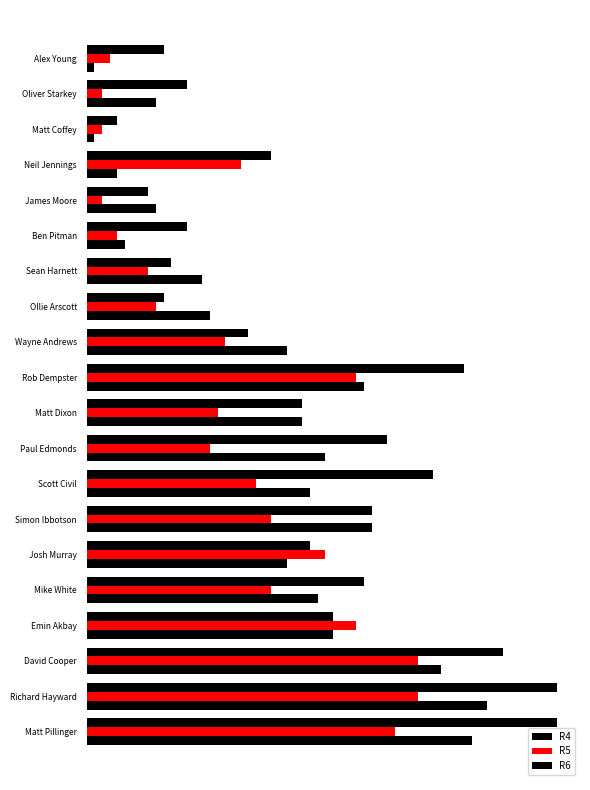

What is the value of the R6 bar at the 19th from the left?

61